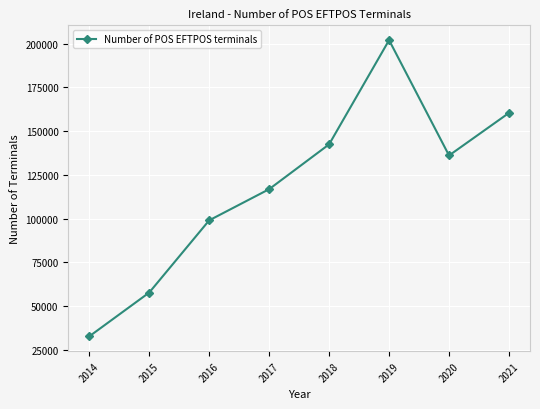

True or false: there are more than 0 points higher than both neighbors.

True